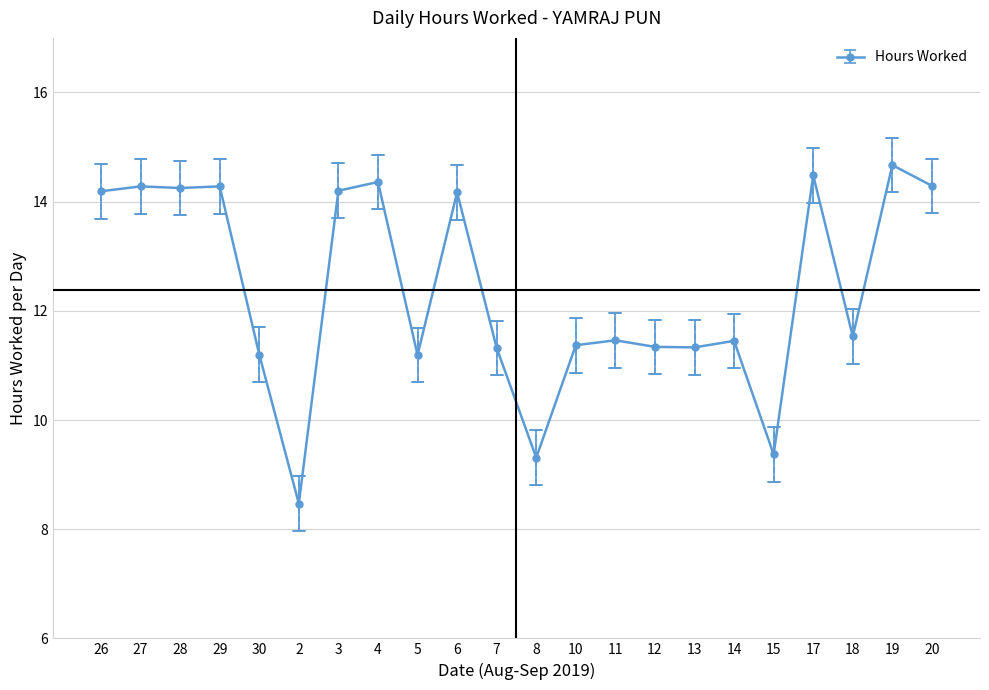

Where does the data first go above 11?

26